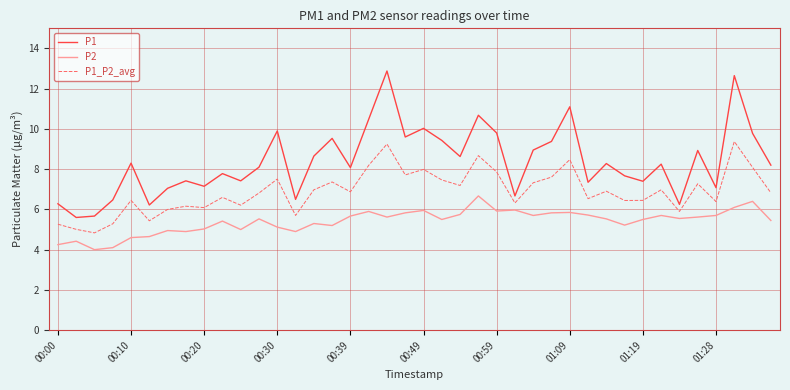

Rank the series by their maximum value, from highest to lowest.

P1, P1_P2_avg, P2